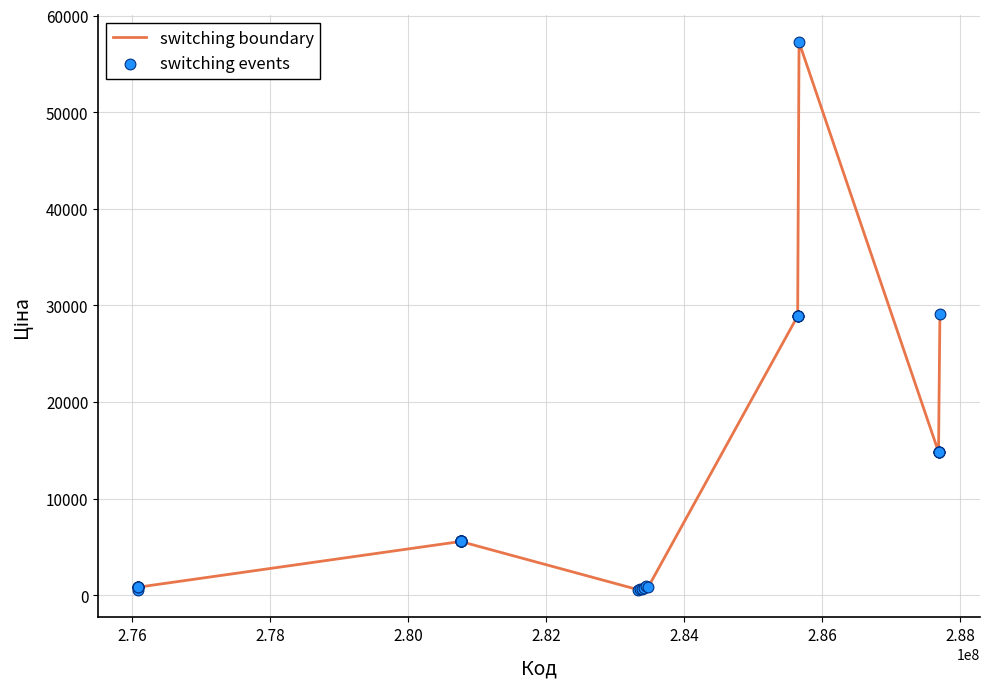

What is the maximum value shown in the chart?

57258.0